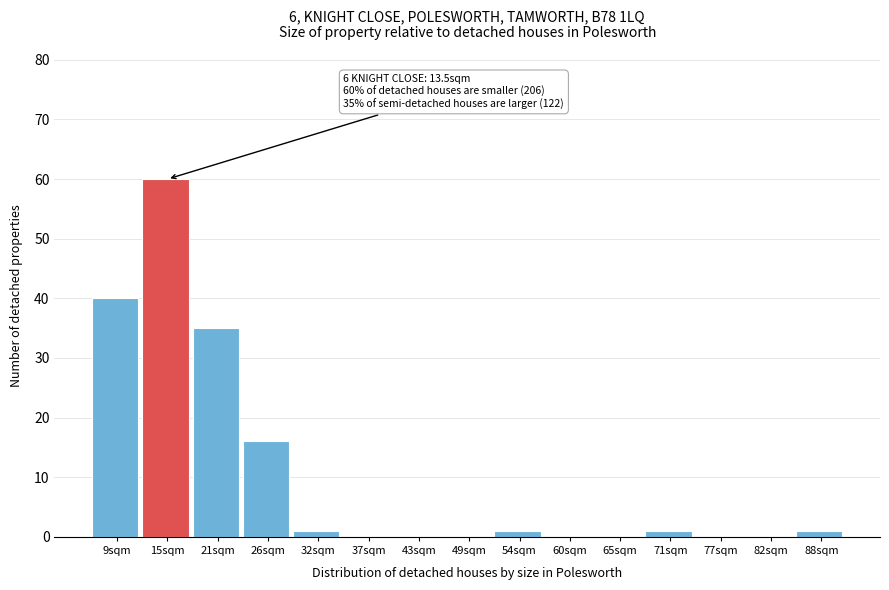

Which range on the x-axis has the tallest bar?

12 to 18